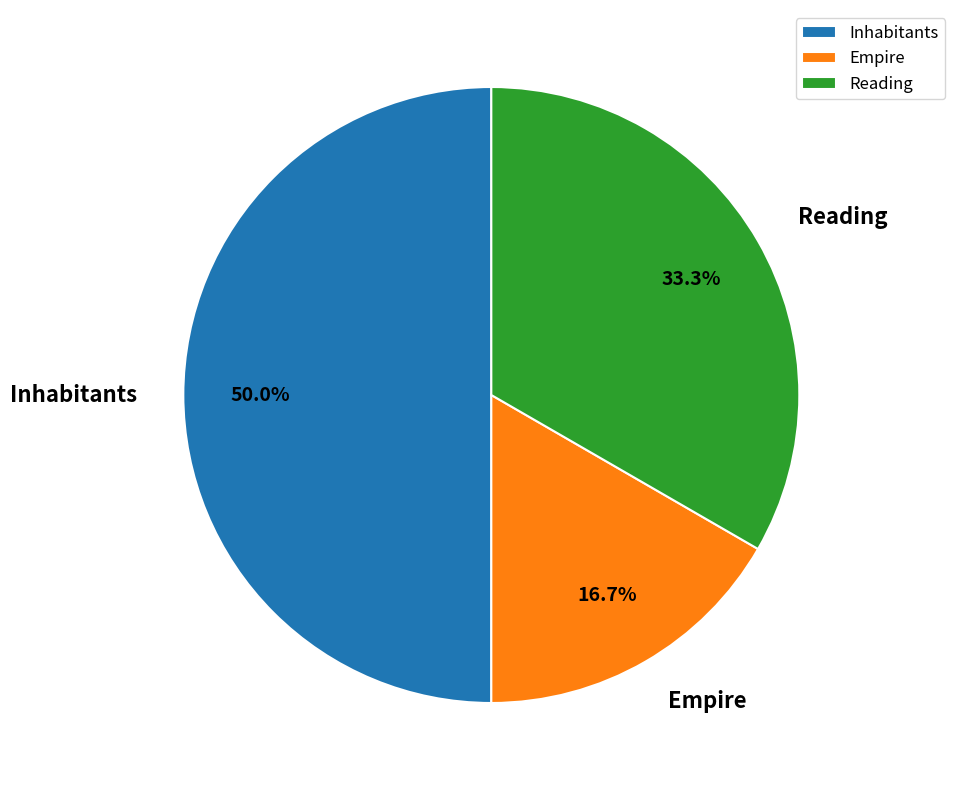

Which slice is the smallest?

Empire